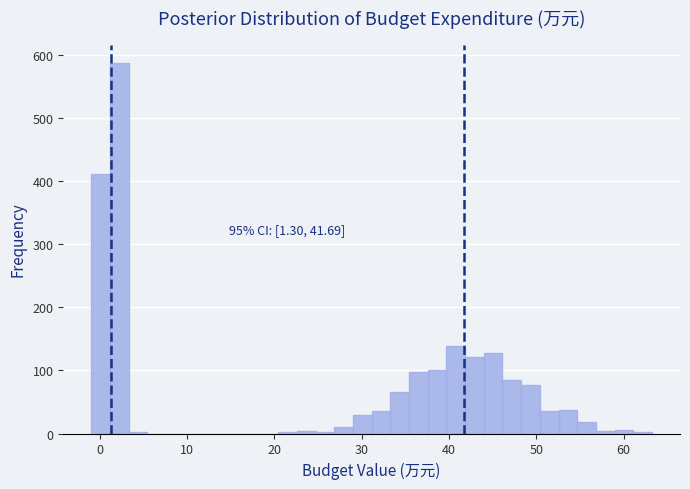

Around what value on the x-axis is the tallest bar? Give the approximate position of its centre, as read against the axis.

2